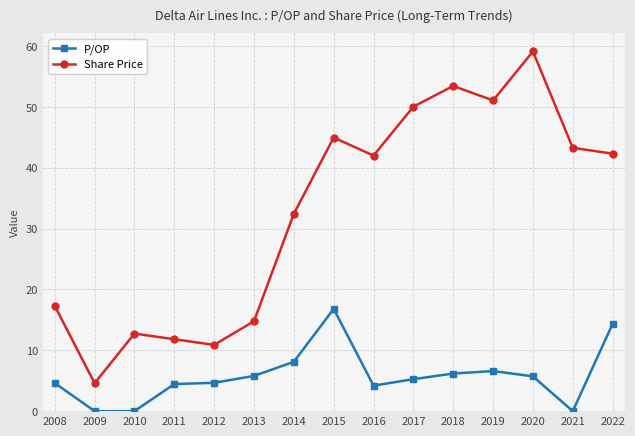

What value does the P/OP series have at 2008?

4.6